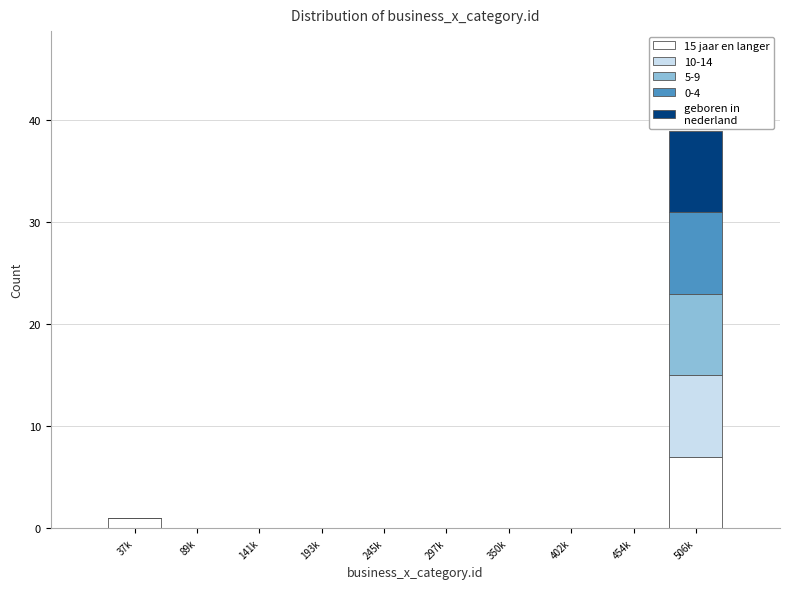

At which category is the sum across all series the highest?

506k